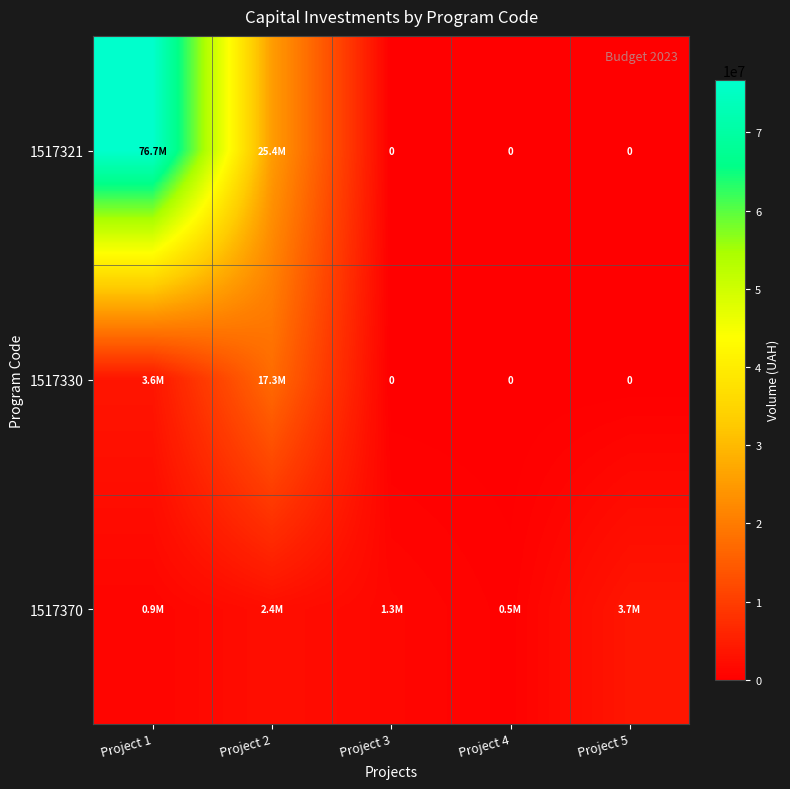

Which category has the highest value across all series?

Project 1